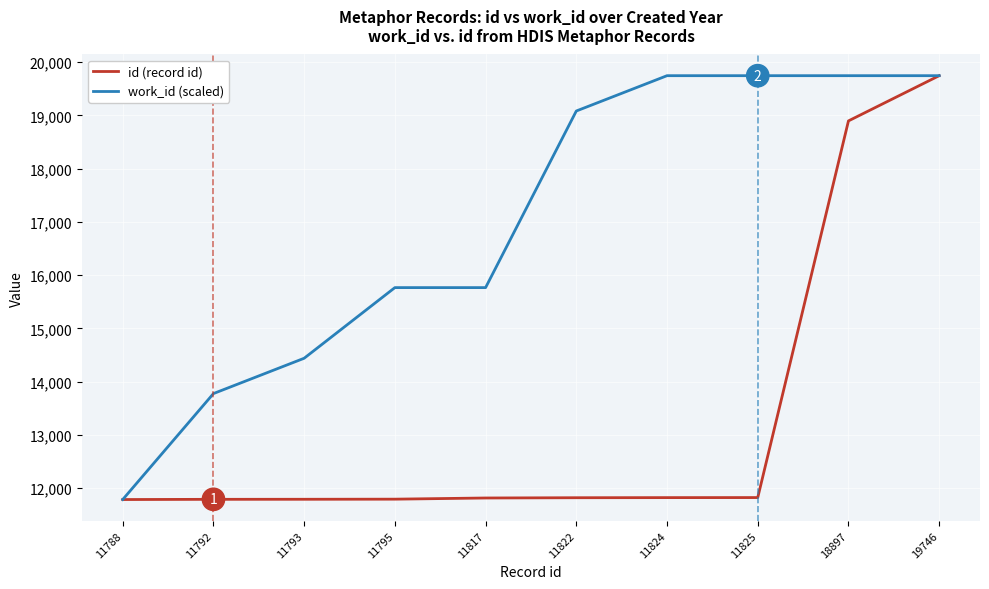

At which category is the sum across all series the highest?

19746